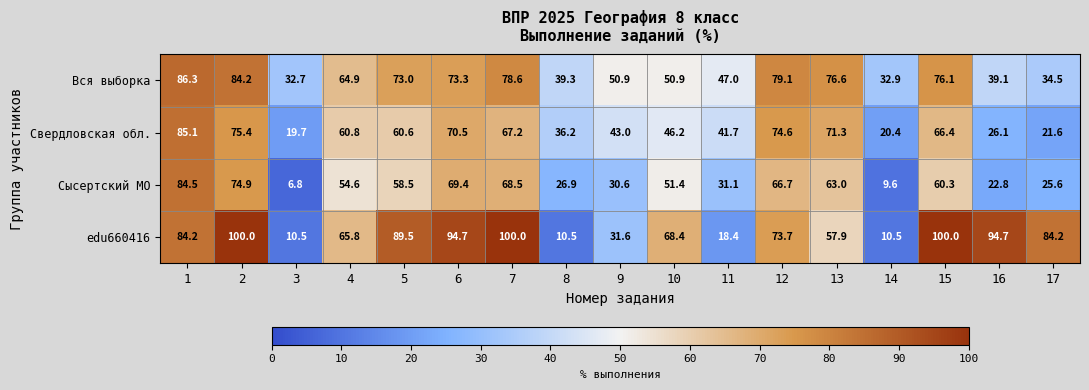

What is the difference between the Вся выборка values at 11 and 7?

31.6